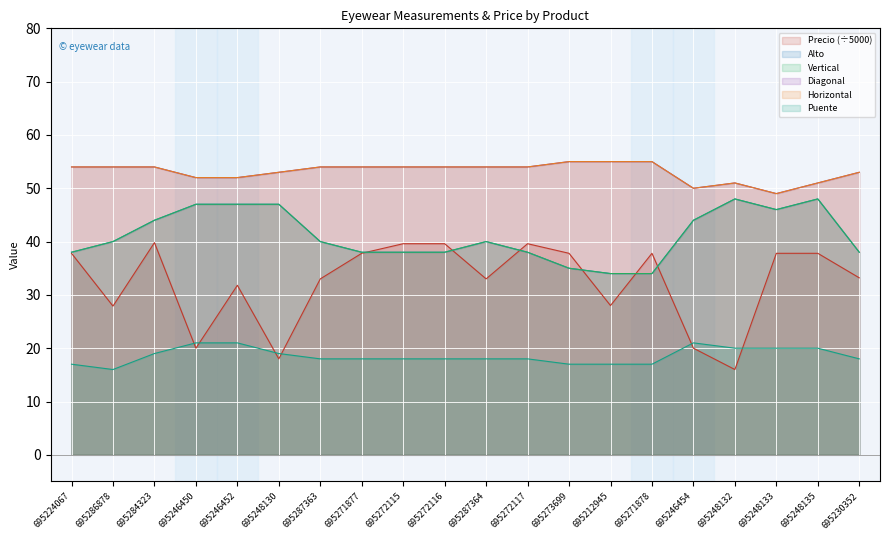

What is the sum of the Horizontal values at 695248132 and 695284323?

105.0